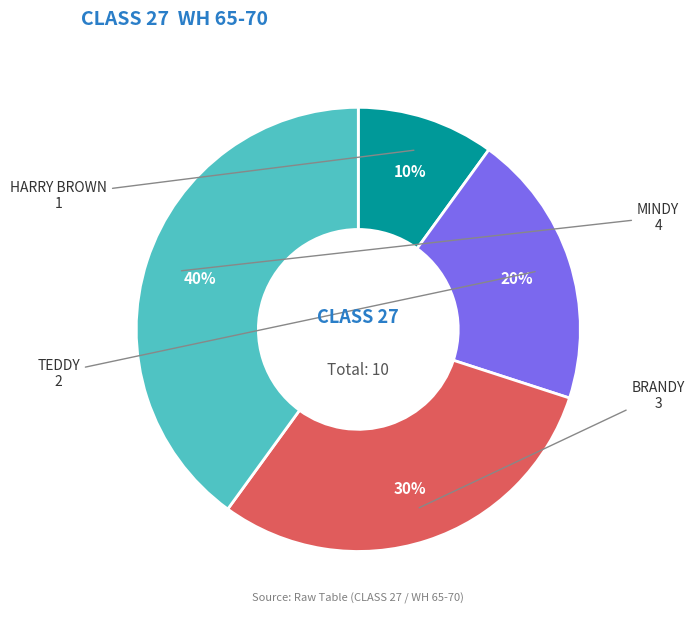

What is the smallest slice in the pie chart?

HARRY BROWN